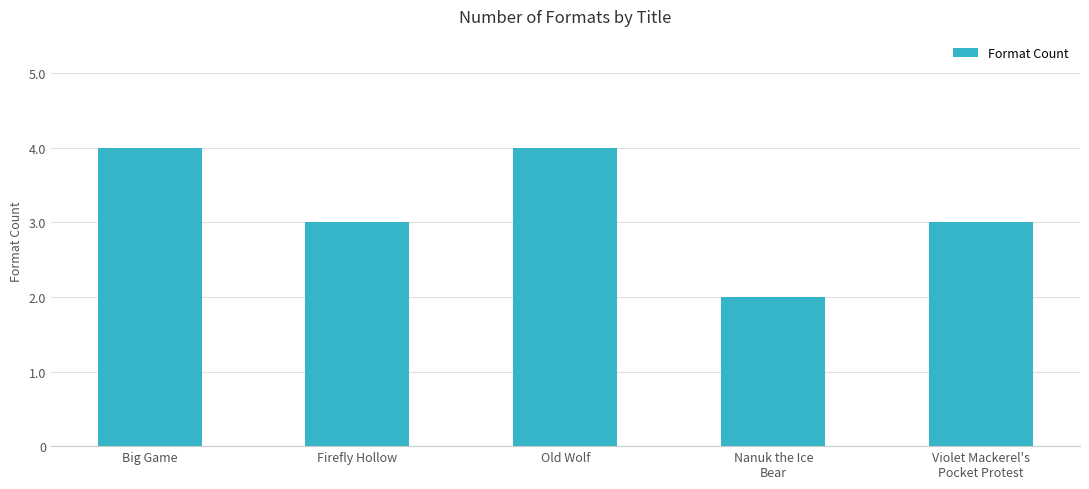

At which label does the data first exceed 3?

Big Game